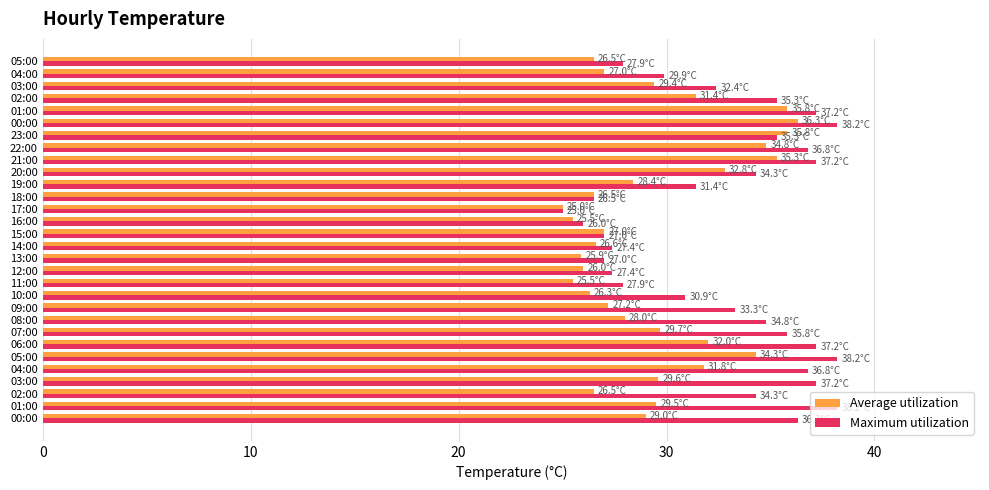

At which category does the chart reach its minimum across all series?

17:00